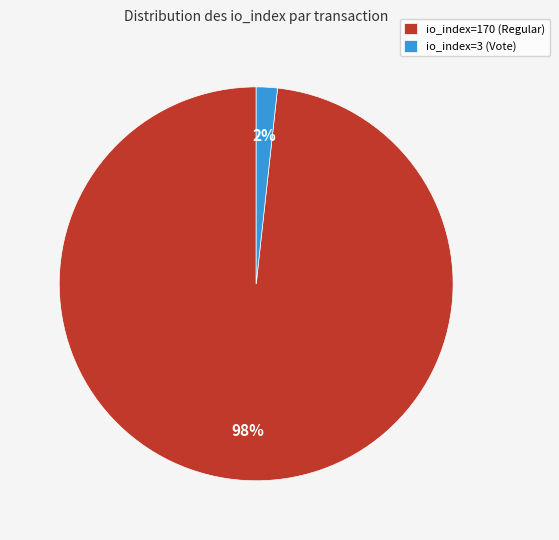

What is the smallest slice in the pie chart?

io_index=3 (Vote)